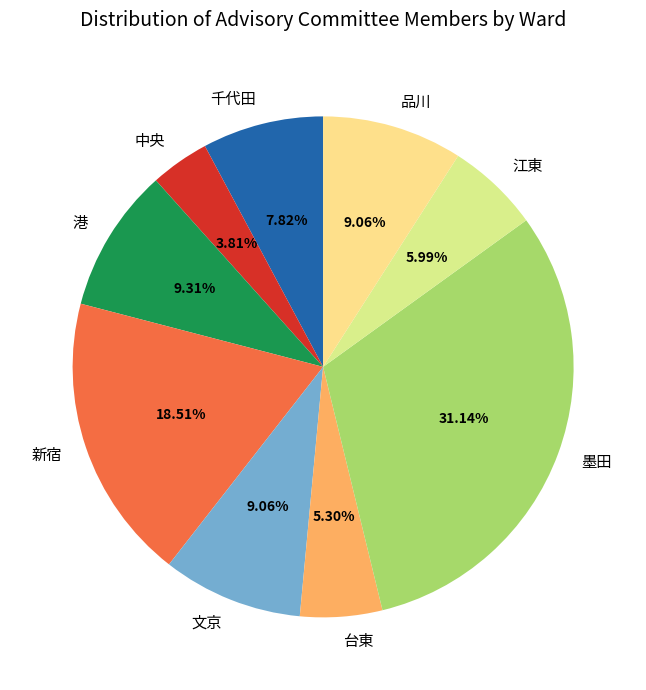

To the nearest percent, what is the difference between the largest and smallest slice percentages?

27%